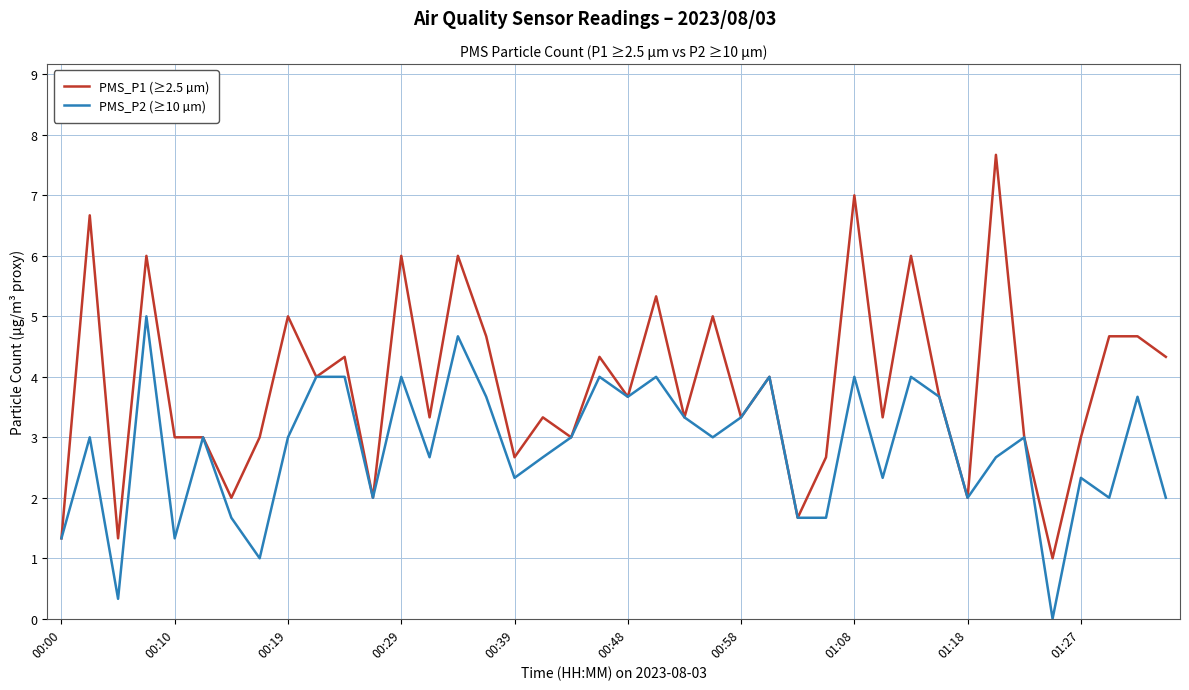

List the series in order of their overall mean, lowest first.

PMS_P2 (≥10 µm), PMS_P1 (≥2.5 µm)